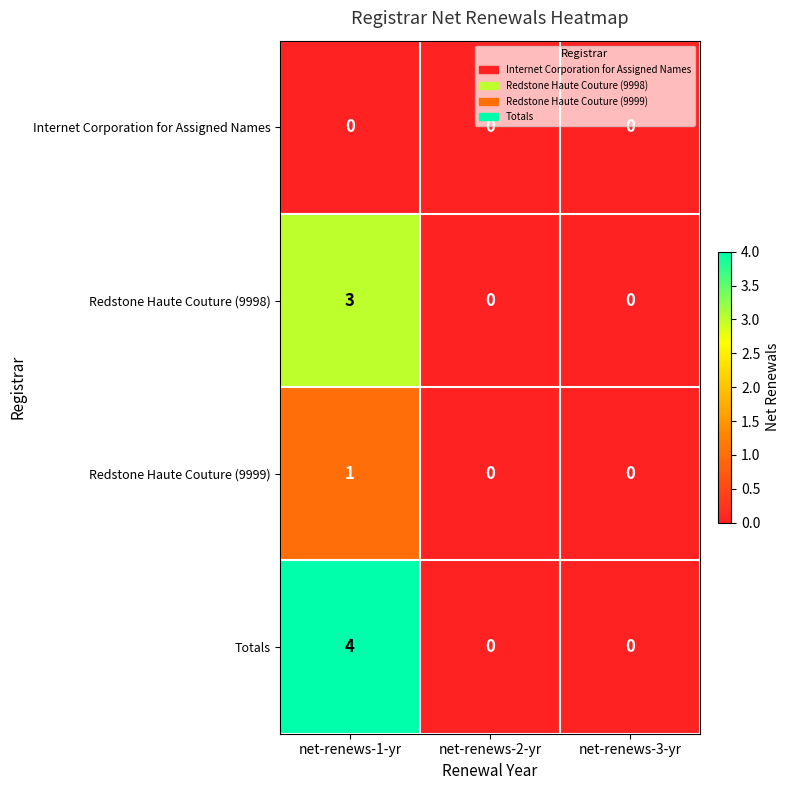

What value does the Totals series have at net-renews-1-yr?

4